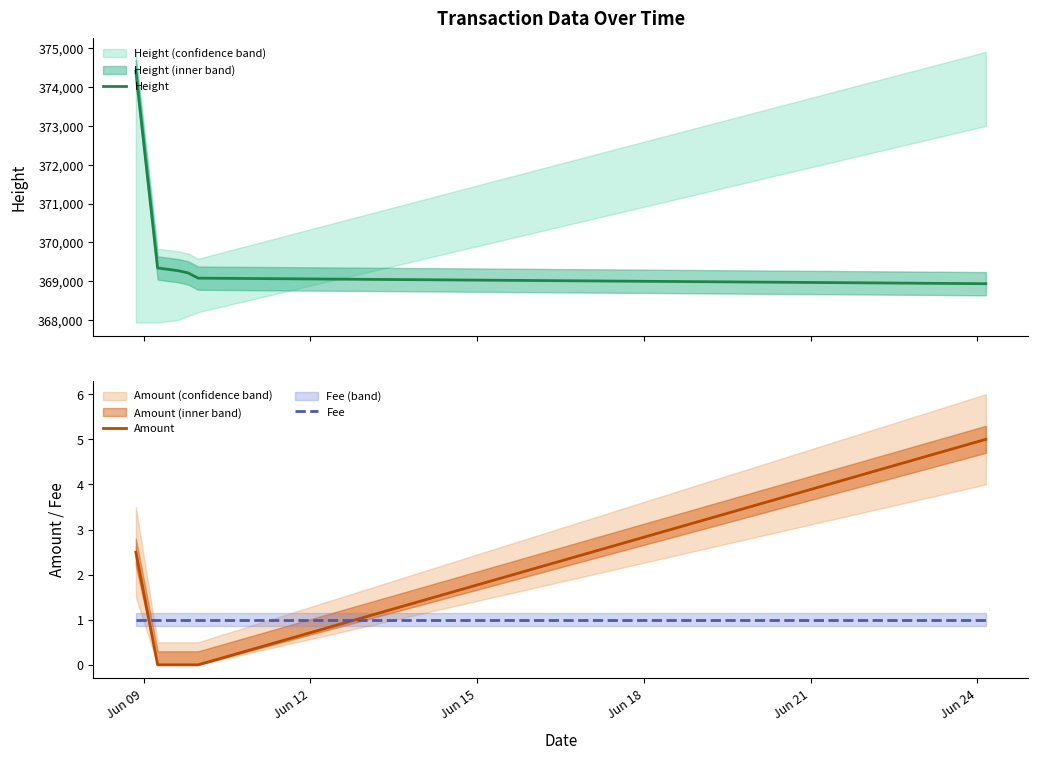

How many intersections are there between Amount and Fee?

2